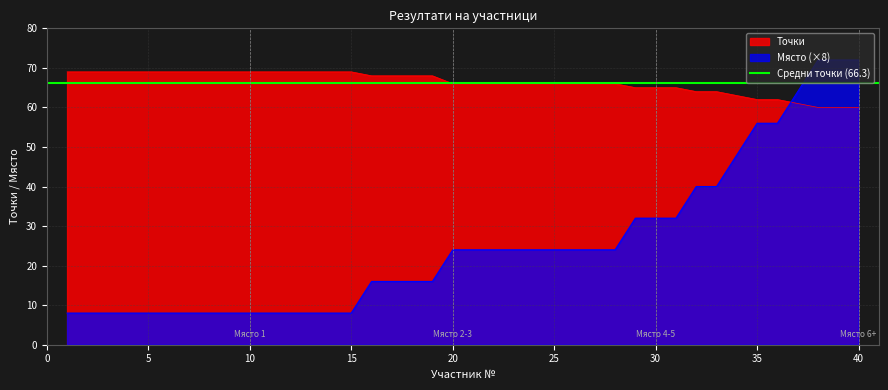

The value of Точки at 30 is 29. True or false?

False